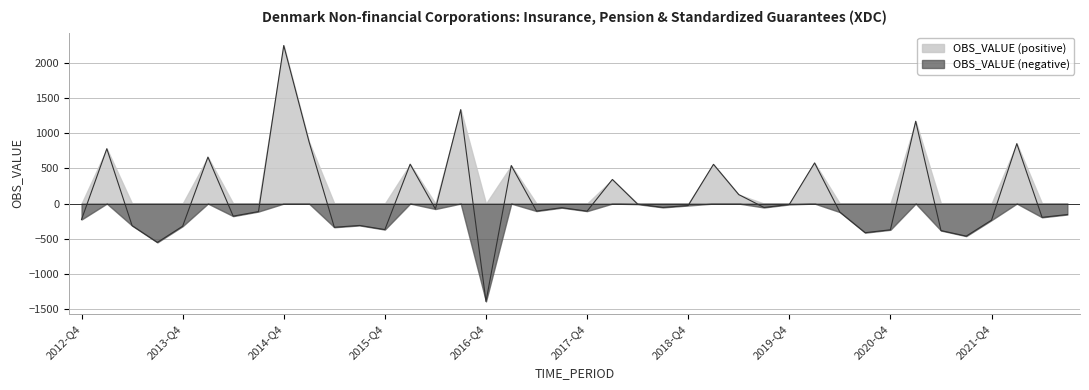

Which category has the lowest value across all series?

2016-Q4